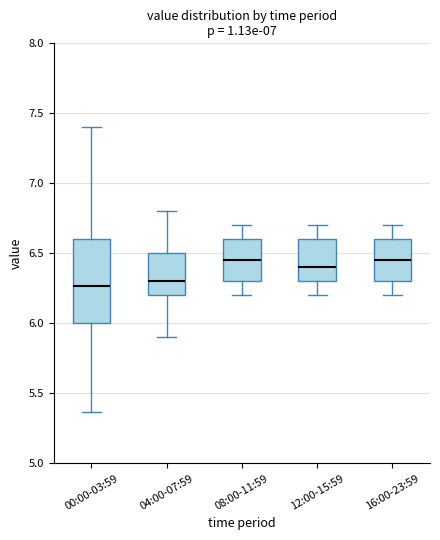

Where does the lower whisker of the box for 12:00-15:59 end on the y-axis? The values are not printed on the chart, so give them approximately, as read against the axis.

6.20